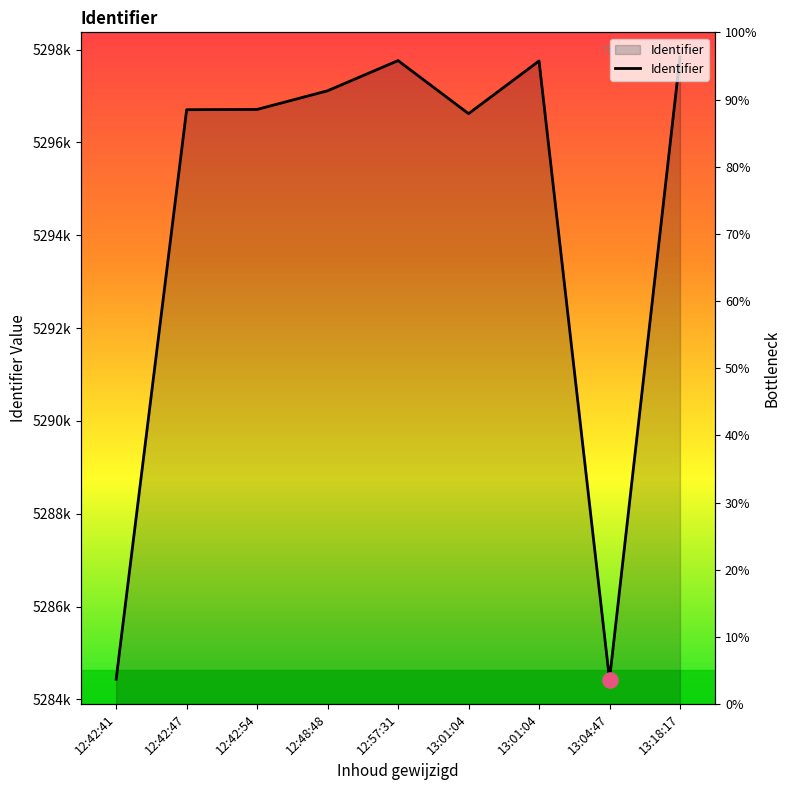

Which has a higher value, 13:18:17 or 12:48:48?

13:18:17